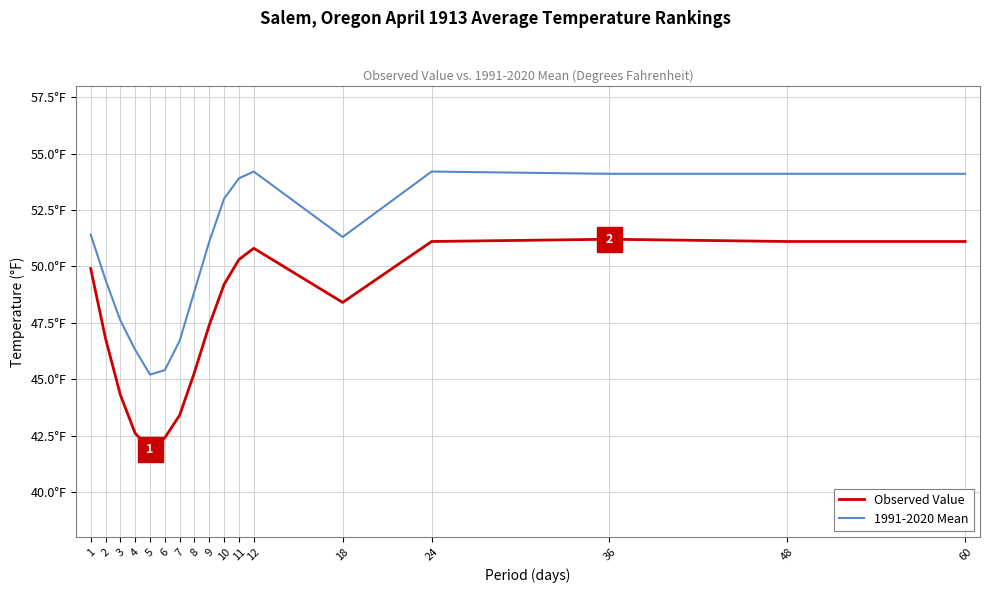

At how many categories does at least one series exceed 45?

17